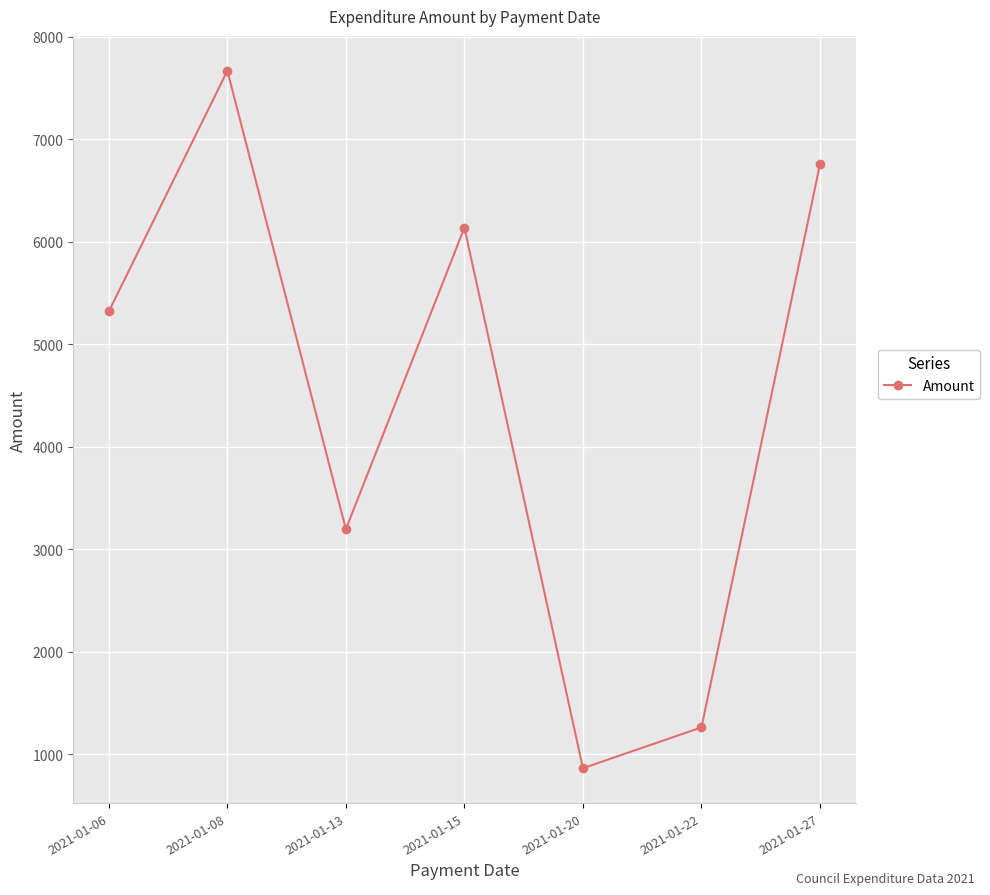

Reading left to right, extract all data points from this chart.

5319.2	7667.4	3194.4	6136.0	861.5	1260.0	6755.0